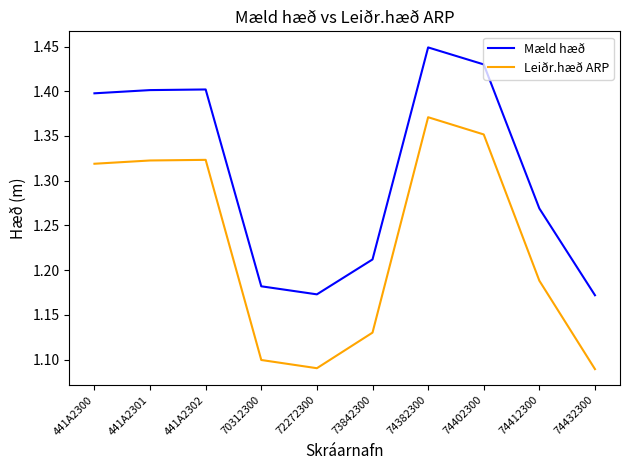

Rank the series at 74402300 from highest to lowest value.

Mæld hæð, Leiðr.hæð ARP